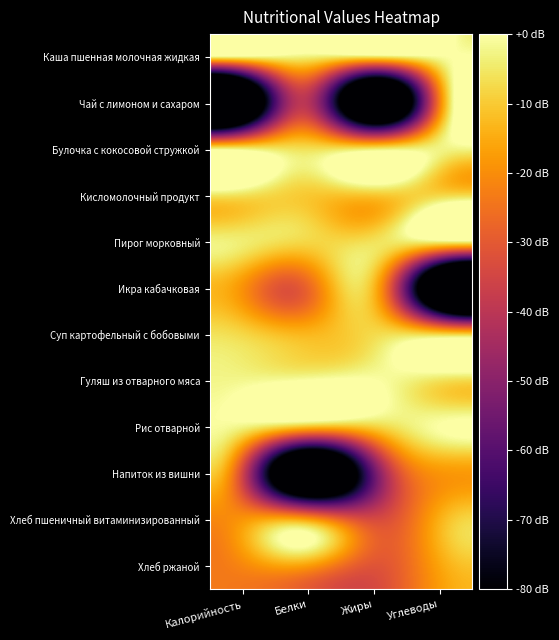

How many data points does each series have?

4